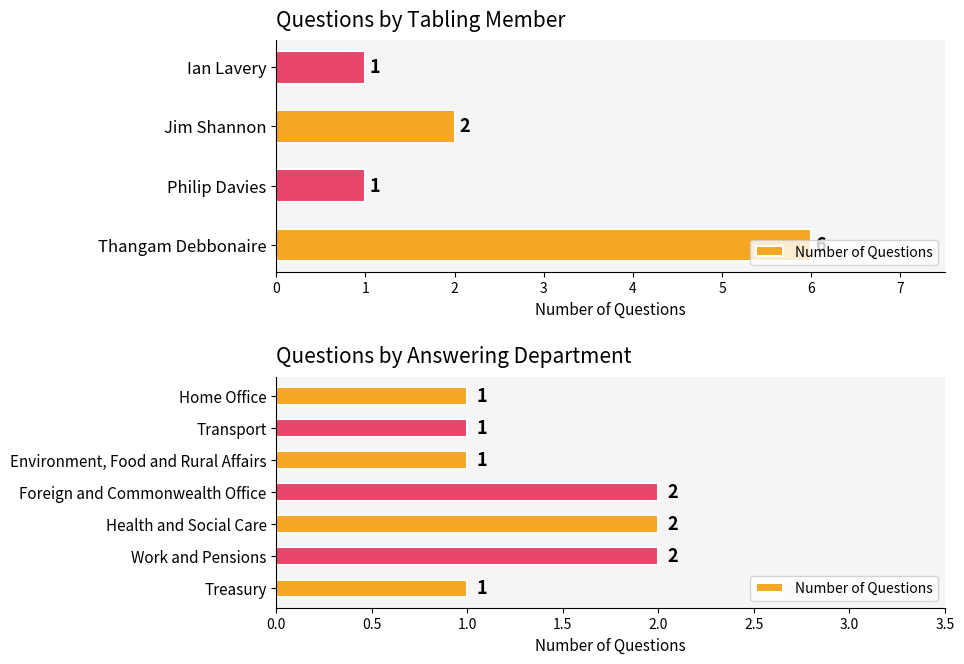

What is the value of the 5th bar from the left?

1